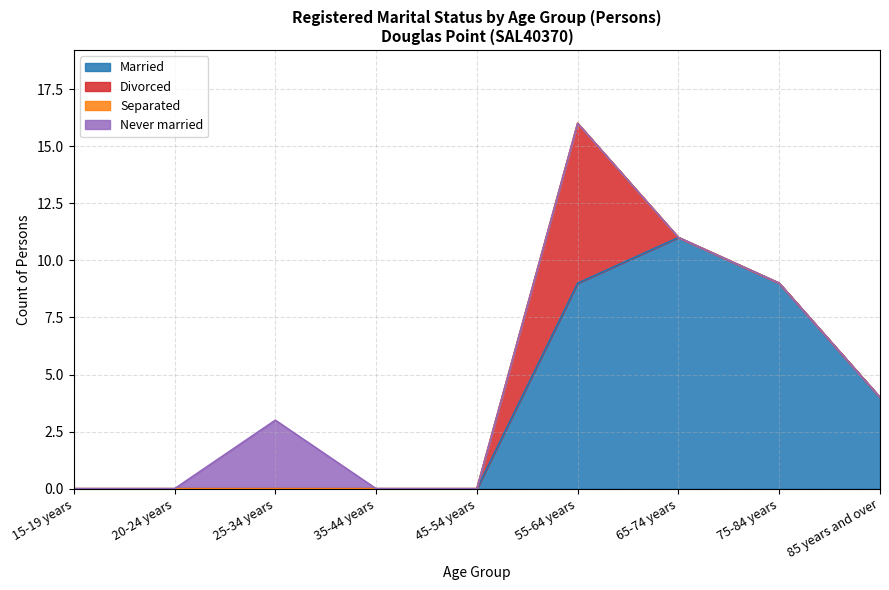

What is the label of the 1st point from the left?

15-19 years